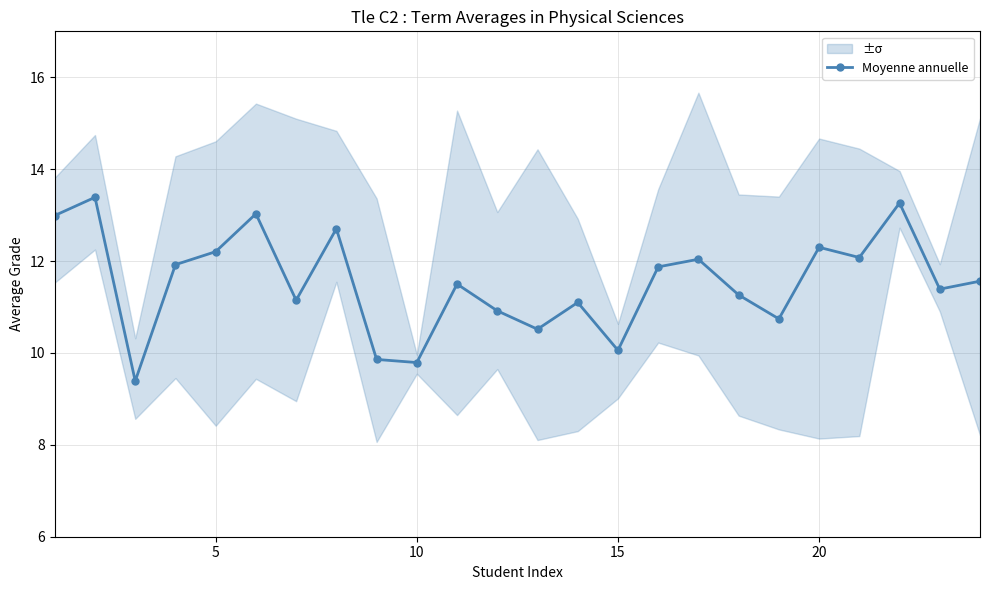

True or false: there are more than 0 points higher than both neighbors.

True